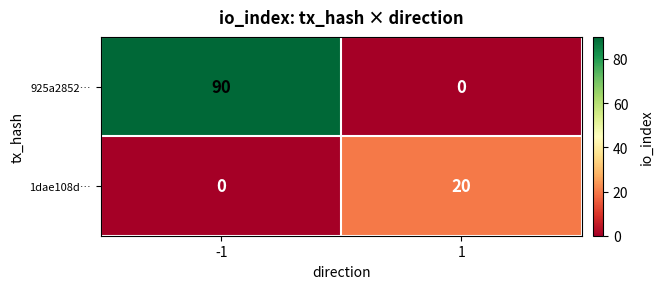

Between -1 and 1, which series saw the biggest shift?

925a2852…